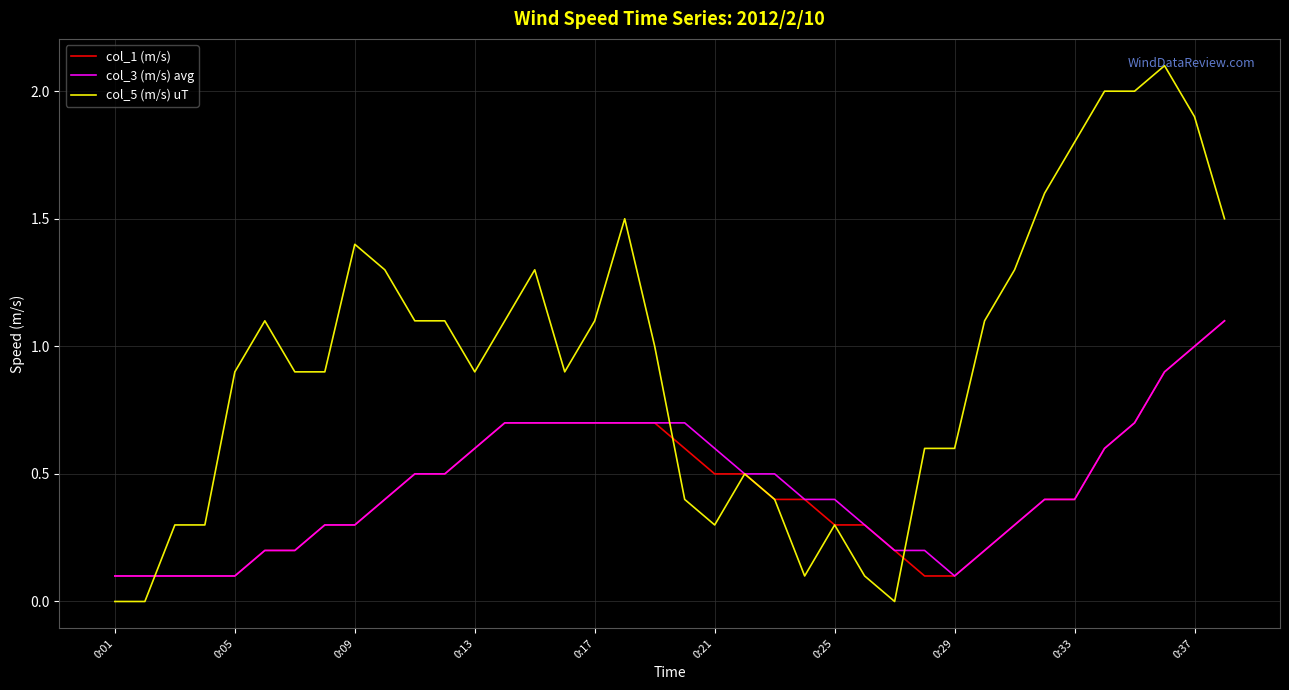

What is the difference between the maximum and minimum values in the col_3 (m/s) avg series?

1.0